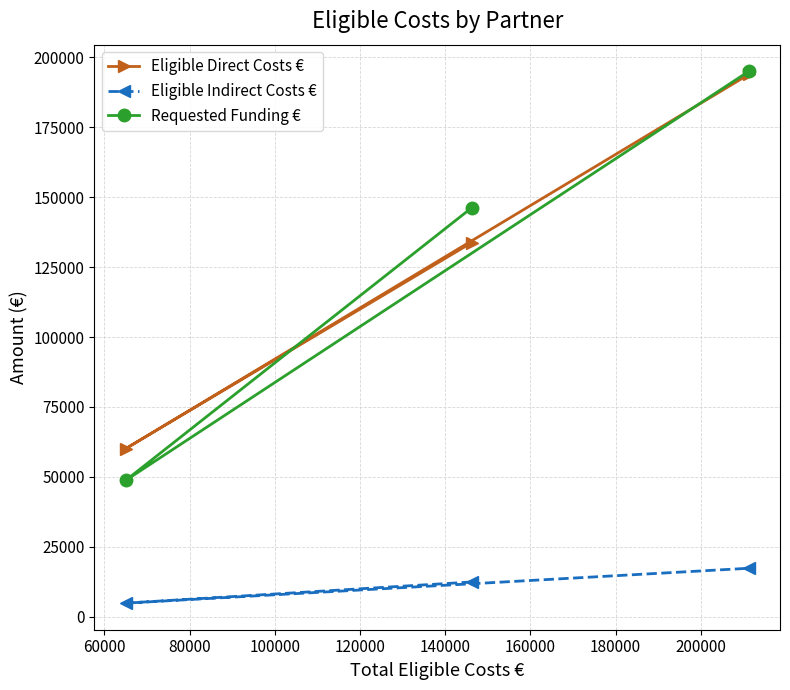

Which series has the widest spread of values?

Requested Funding €